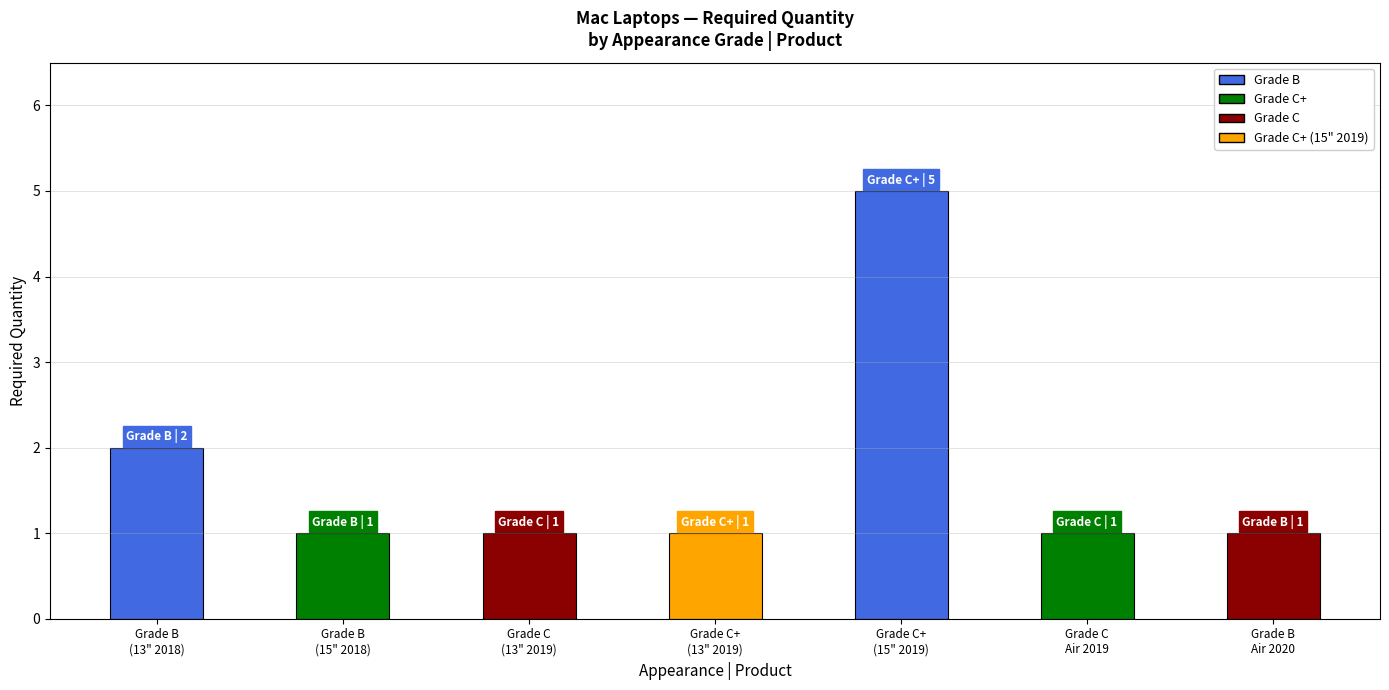

What is the greatest value displayed?

5